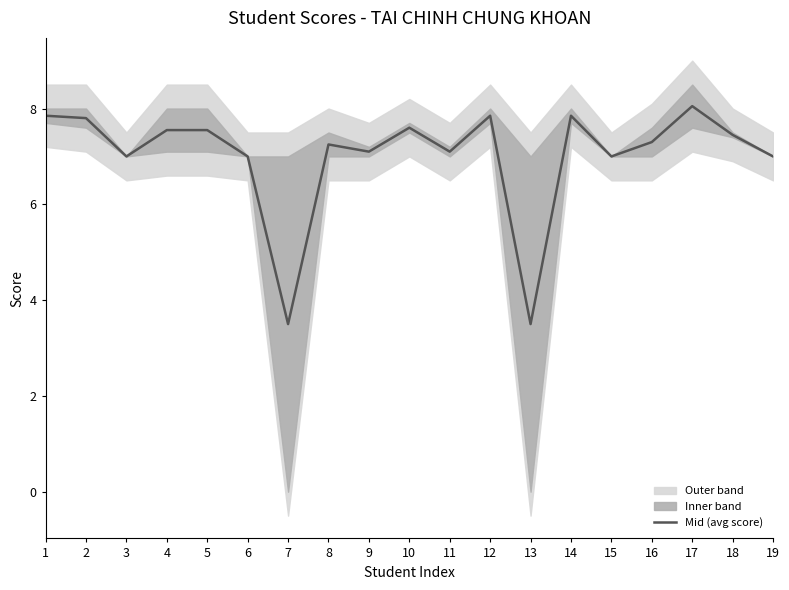

Reading left to right, extract all data points from this chart.

1=7.8	2=7.8	3=7.0	4=7.5	5=7.5	6=7.0	7=3.5	8=7.2	9=7.1	10=7.6	11=7.1	12=7.8	13=3.5	14=7.8	15=7.0	16=7.3	17=8.1	18=7.5	19=7.0